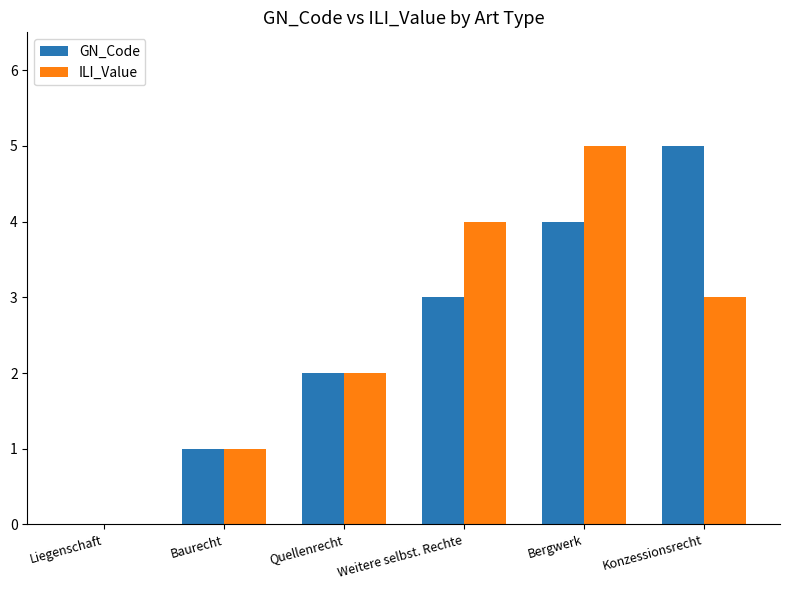

What is the total value across all series at Weitere selbst. Rechte?

7